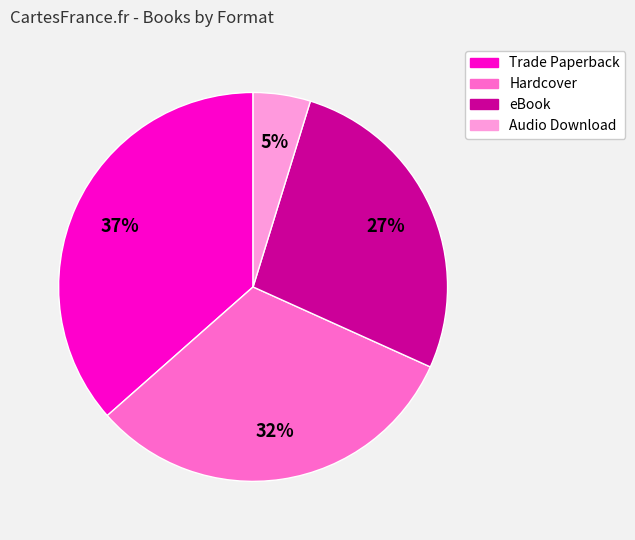

What percentage is the Hardcover slice, to the nearest percent?

32%